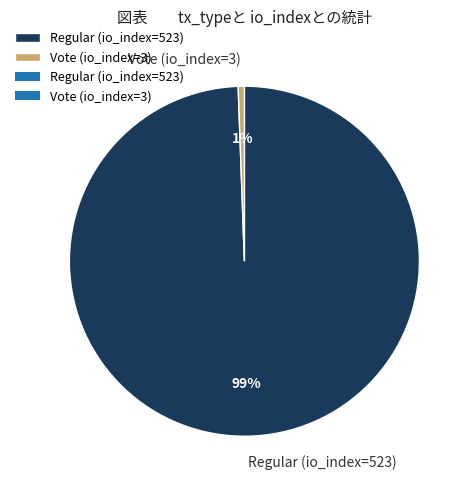

To the nearest percent, what portion does Regular (io_index=523) represent?

99%